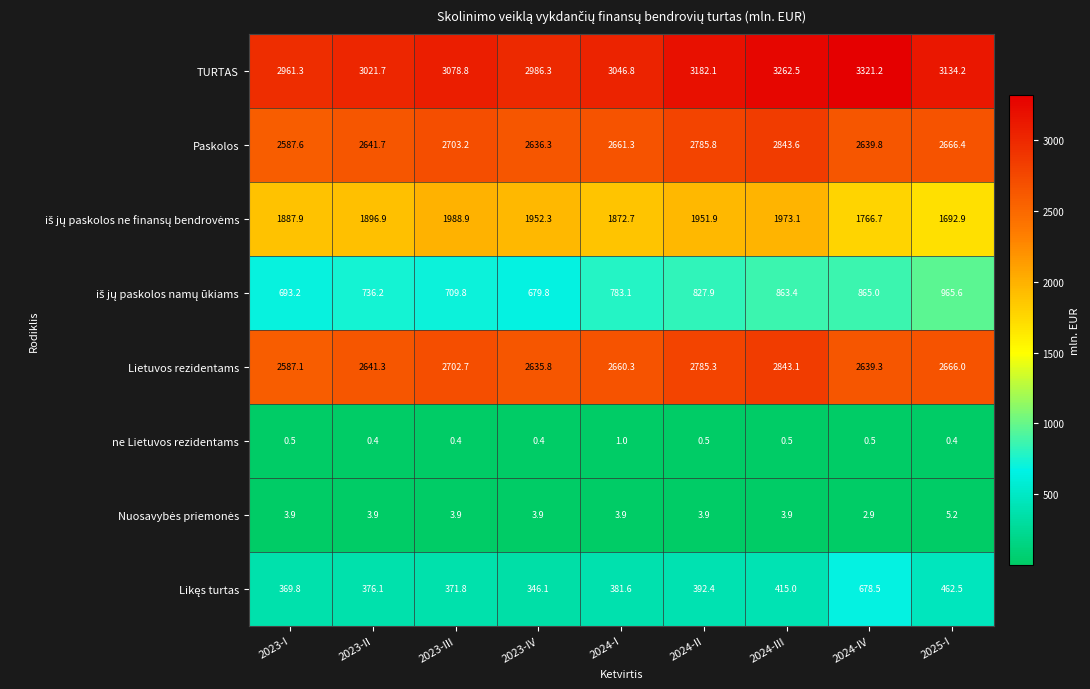

What is the approximate value of ne Lietuvos rezidentams at 2023-III?

0.4